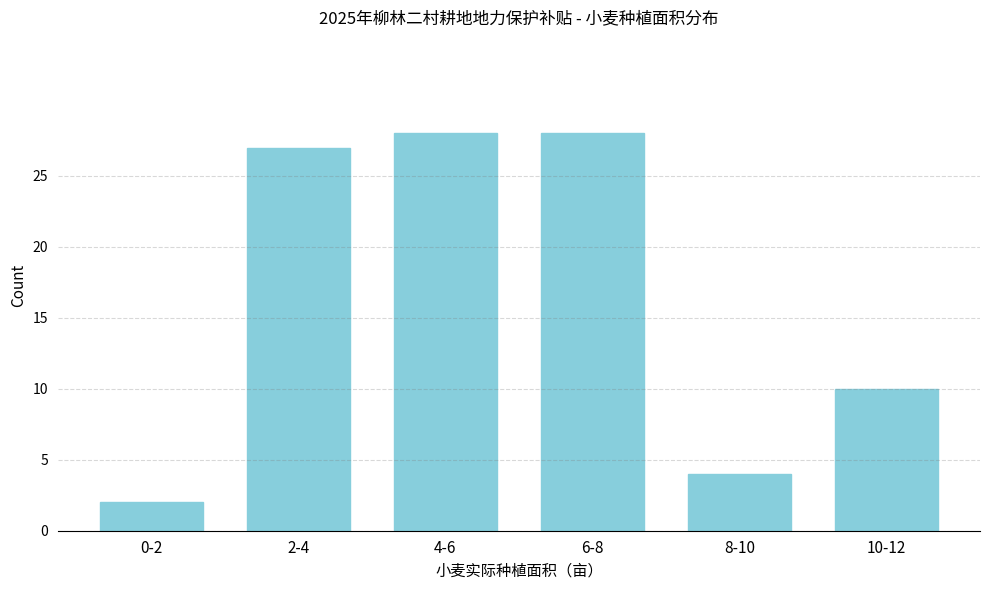

Reading right to left, what are all the values shown in this chart?

10-12=10	8-10=4	6-8=28	4-6=28	2-4=27	0-2=2